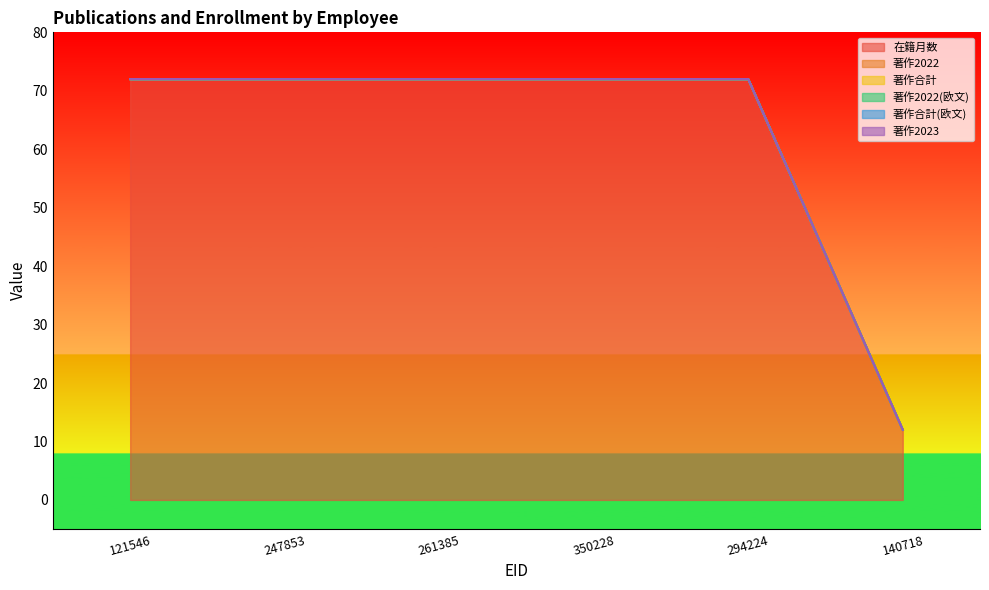

What is the label of the 3rd point from the right?

350228